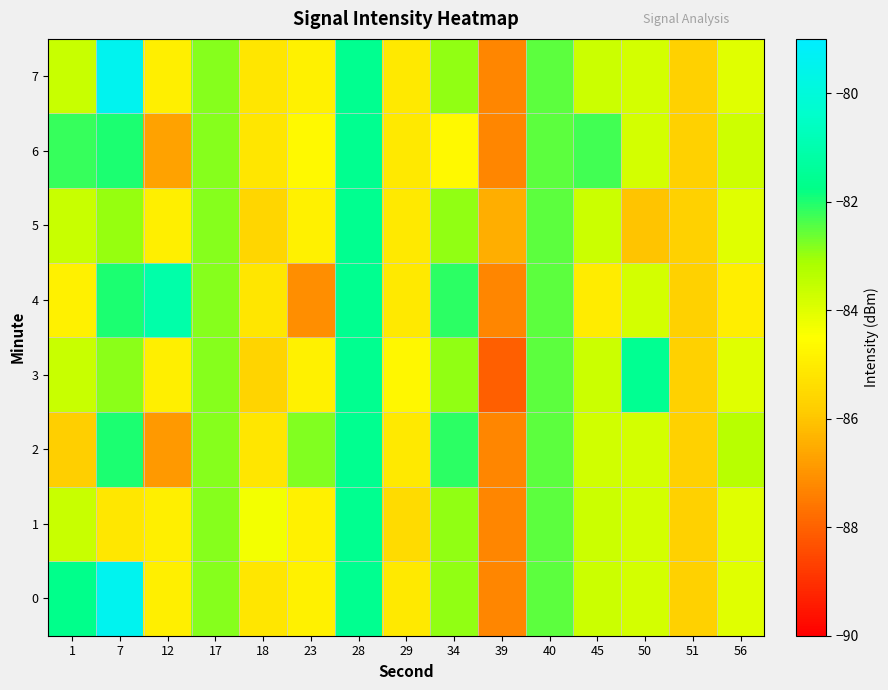

Between 51 and 28, which is larger?

28